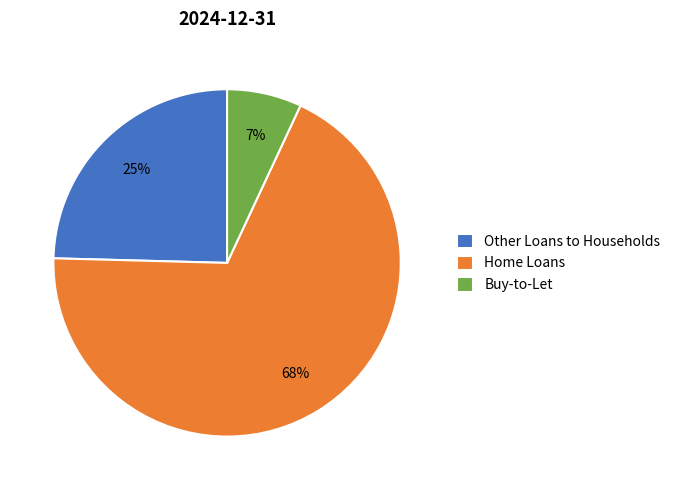

Combined, do Buy-to-Let and Home Loans account for over 50%?

Yes